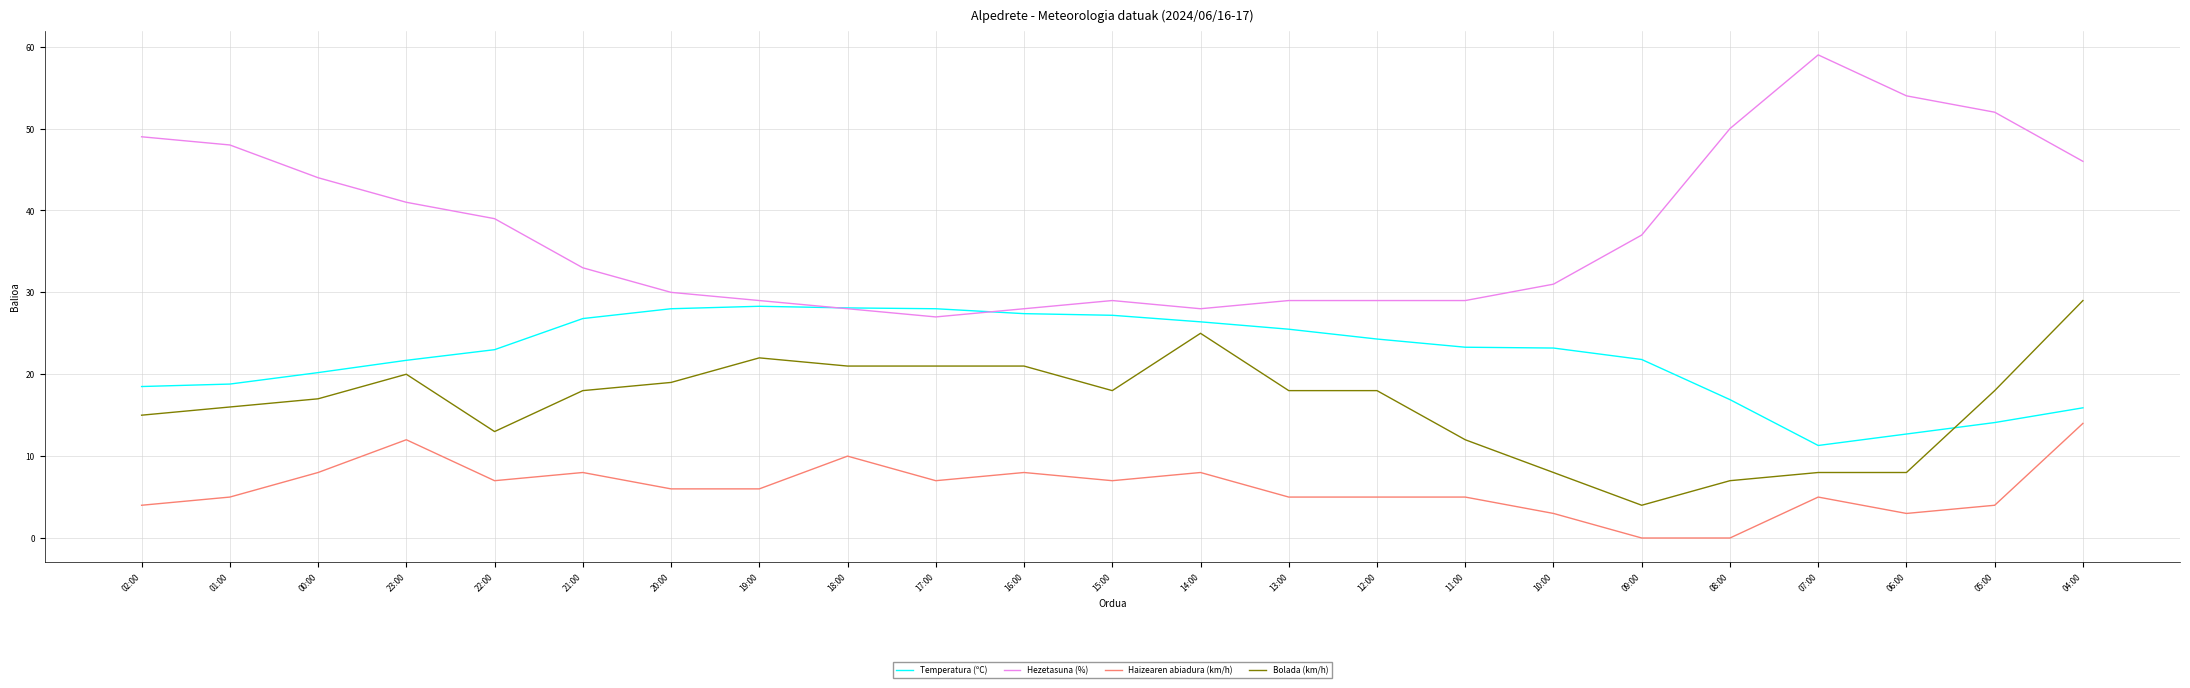

Which series has the largest total across all categories?

Hezetasuna (%)